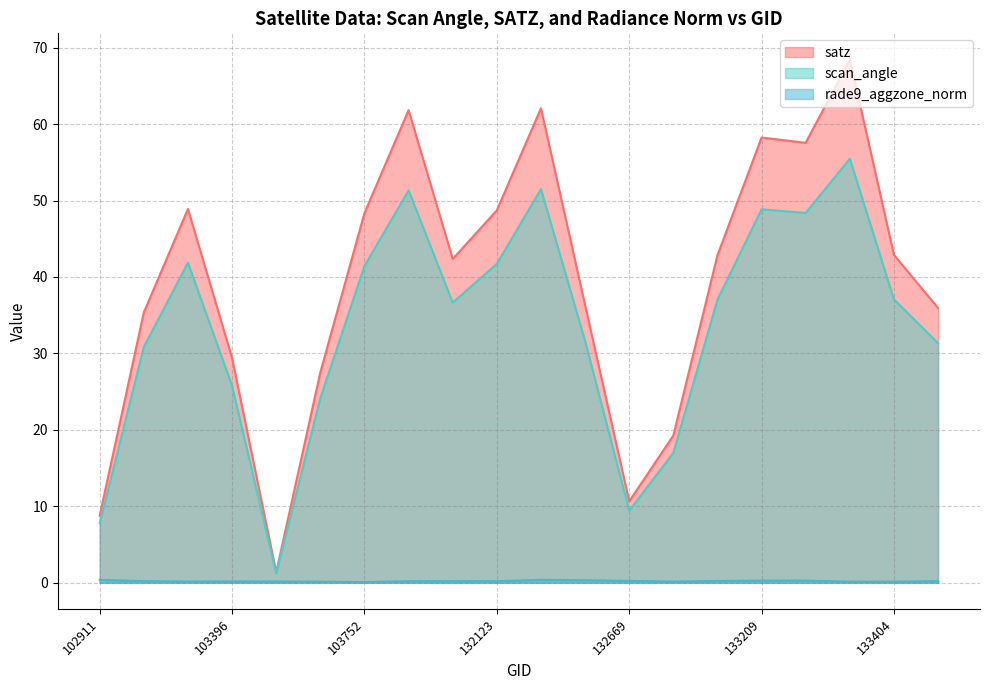

What is the difference between the second highest and minimum values in the scan_angle series?

50.3